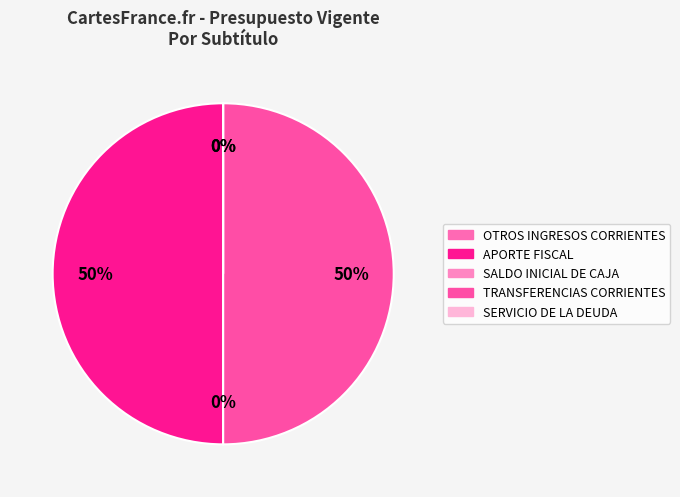

Which category has the biggest portion of the pie?

TRANSFERENCIAS CORRIENTES